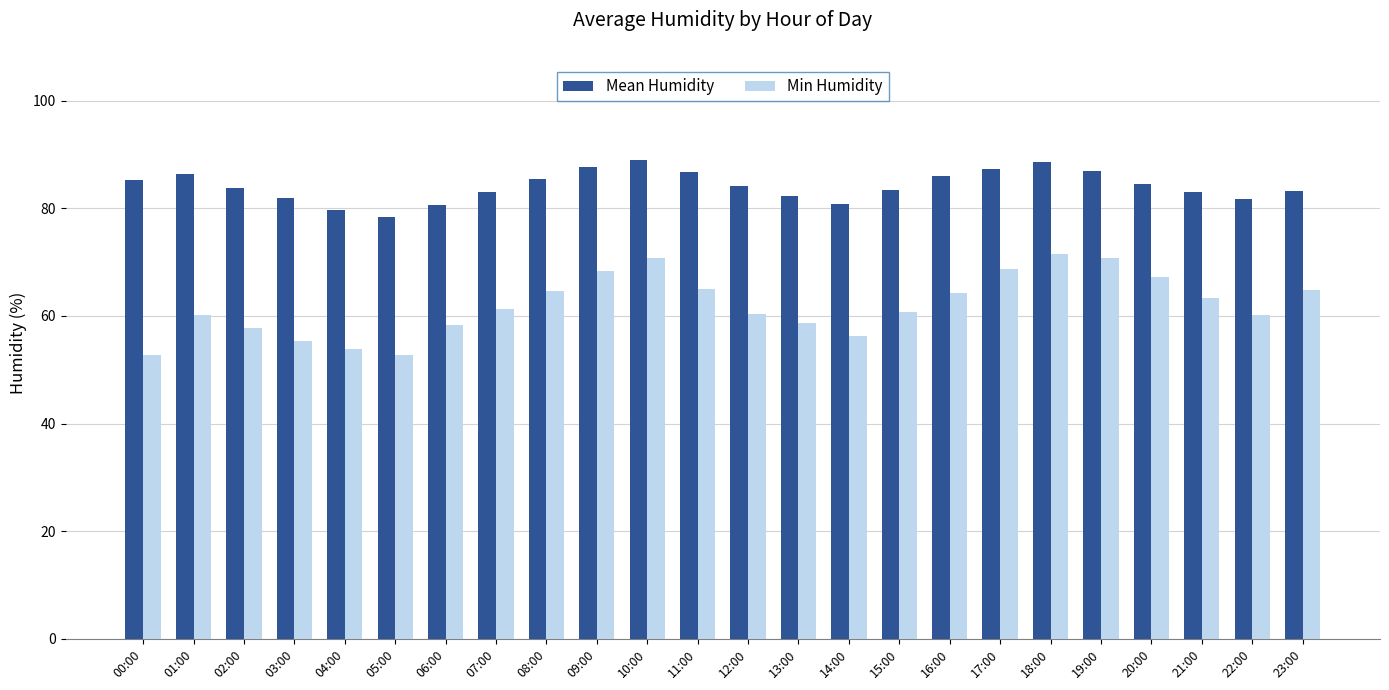

What is the label of the 24th bar from the left?

23:00